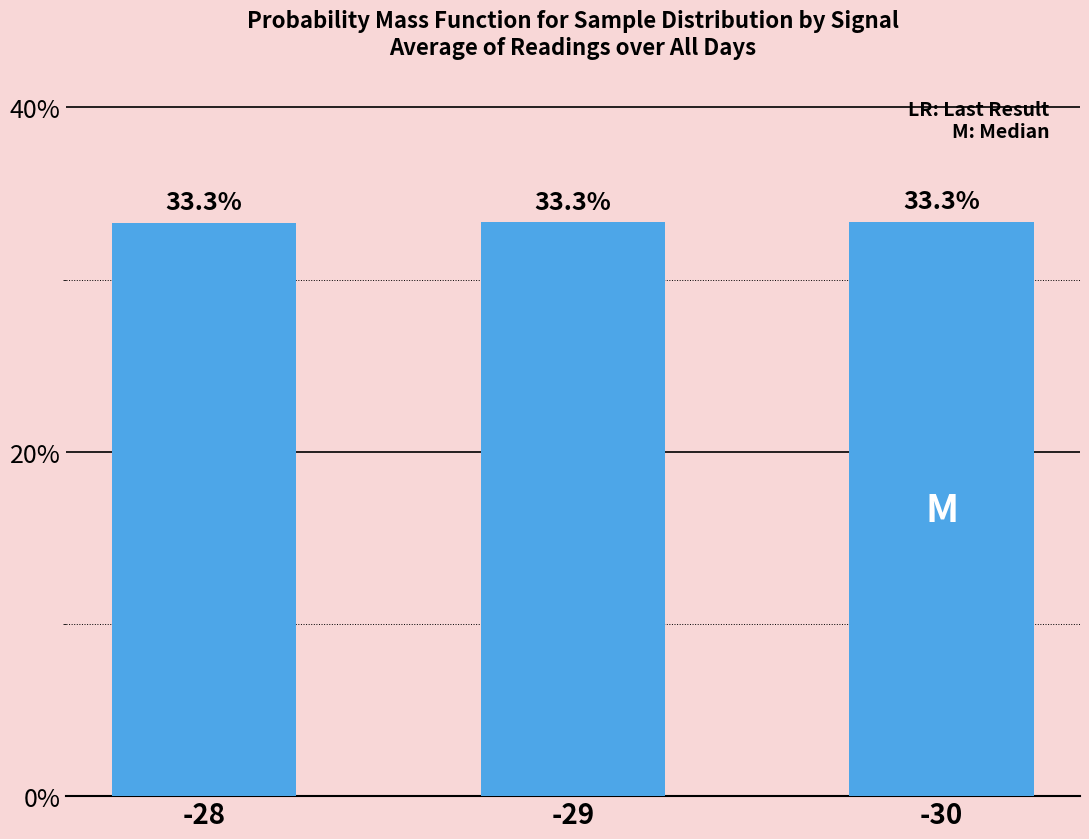

Which category has the lowest value across all series?

-28